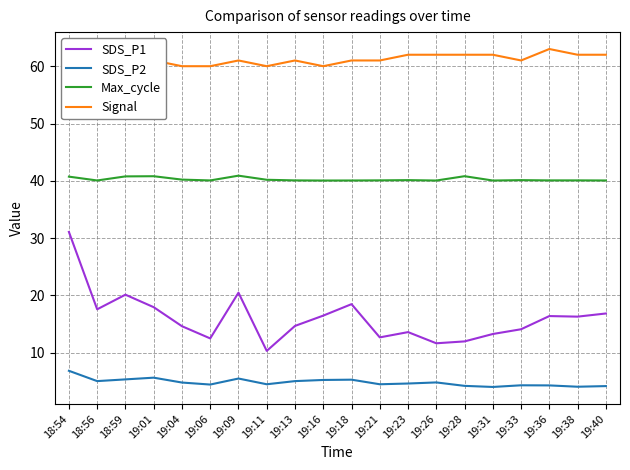

Reading left to right, list all the values displayed in this chart.

SDS_P1: 31.1	17.6	20.1	17.9	14.6	12.5	20.5	10.3	14.7	16.5	18.5	12.7	13.6	11.7	12.0	13.3	14.1	16.4	16.3	16.9
SDS_P2: 6.8	5.0	5.3	5.7	4.8	4.5	5.5	4.5	5.0	5.2	5.3	4.5	4.6	4.8	4.2	4.0	4.3	4.3	4.1	4.2
Max_cycle: 40.7	40.1	40.8	40.8	40.2	40.1	40.9	40.2	40.1	40.1	40.1	40.1	40.1	40.1	40.8	40.1	40.1	40.1	40.1	40.1
Signal: 59.0	57.0	60.0	61.0	60.0	60.0	61.0	60.0	61.0	60.0	61.0	61.0	62.0	62.0	62.0	62.0	61.0	63.0	62.0	62.0